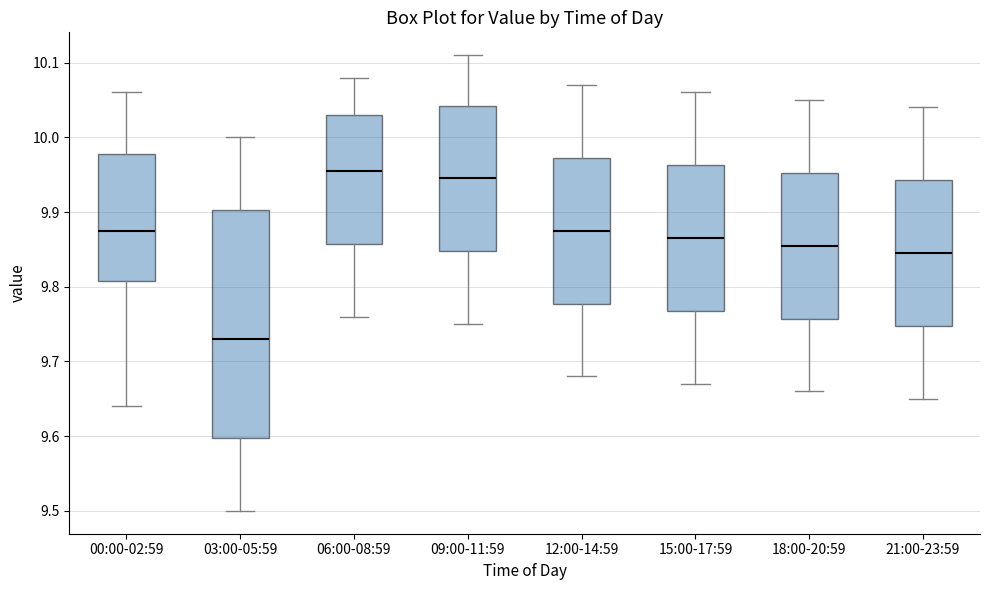

Reading left to right, transcribe this box plot: for each box, give where its median line is, the range the box spans, and where its two whiskers end, as read against the y-axis. The values are not printed on the chart, so give them approximately, as read against the axis.

00:00-02:59: median 9.88, box 9.81 to 9.98, whiskers 9.64 to 10.06
03:00-05:59: median 9.73, box 9.60 to 9.90, whiskers 9.50 to 10.00
06:00-08:59: median 9.96, box 9.86 to 10.03, whiskers 9.76 to 10.08
09:00-11:59: median 9.95, box 9.85 to 10.04, whiskers 9.75 to 10.11
12:00-14:59: median 9.88, box 9.78 to 9.97, whiskers 9.68 to 10.07
15:00-17:59: median 9.87, box 9.77 to 9.96, whiskers 9.67 to 10.06
18:00-20:59: median 9.86, box 9.76 to 9.95, whiskers 9.66 to 10.05
21:00-23:59: median 9.85, box 9.75 to 9.94, whiskers 9.65 to 10.04